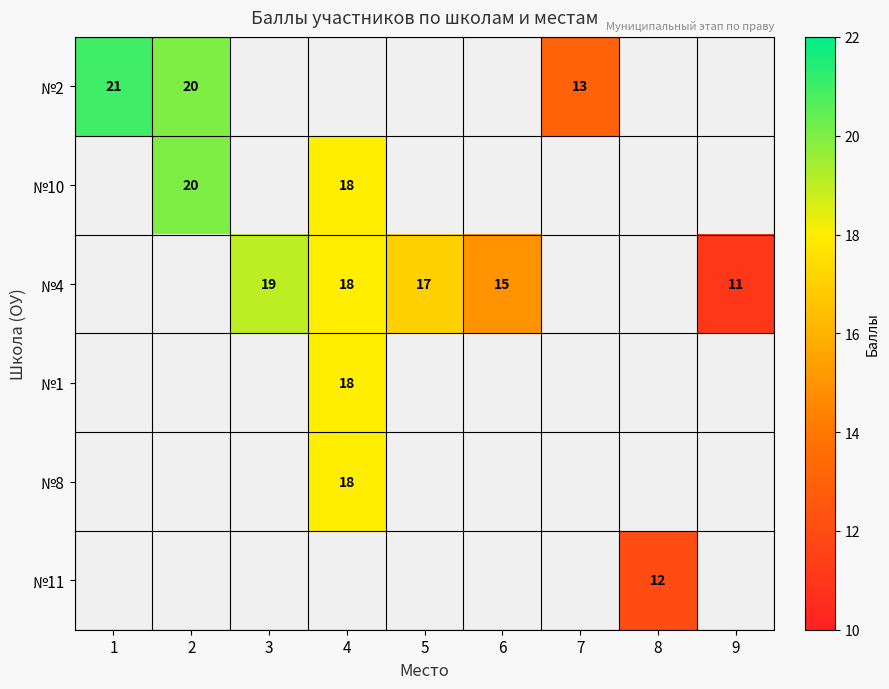

The №4 series shows 18 at 9. True or false?

False